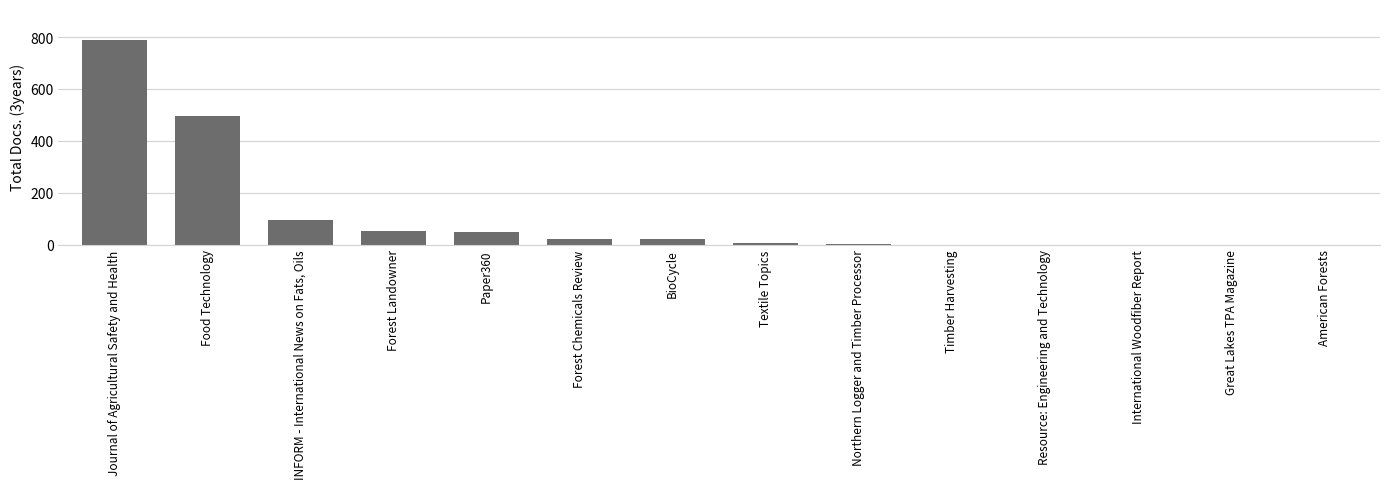

Which label corresponds to the largest value in the chart?

Journal of Agricultural Safety and Health